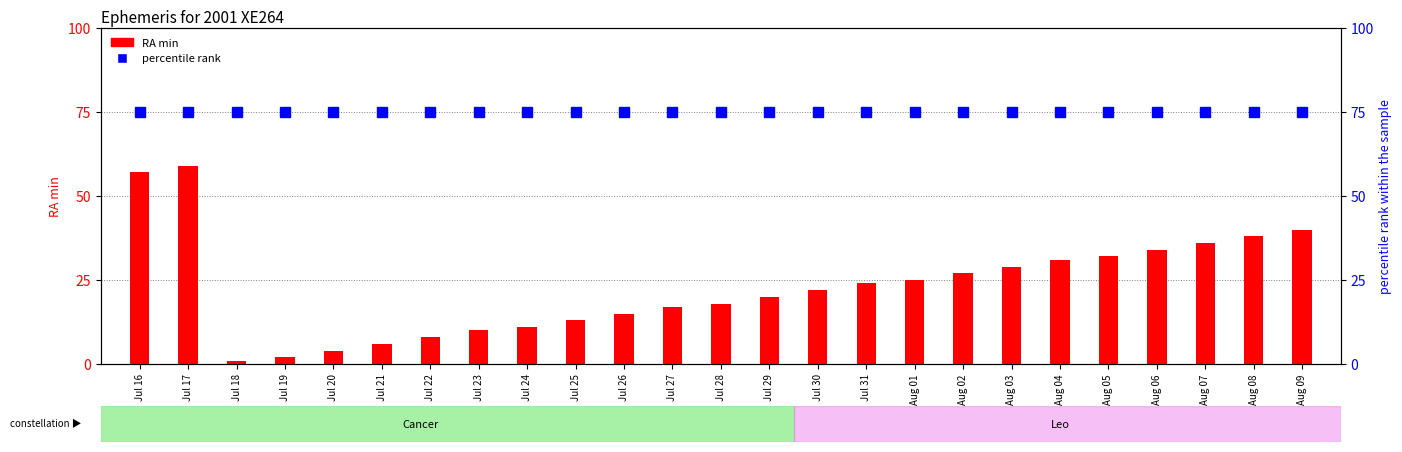

At which label does percentile rank reach its peak?

Jul 16